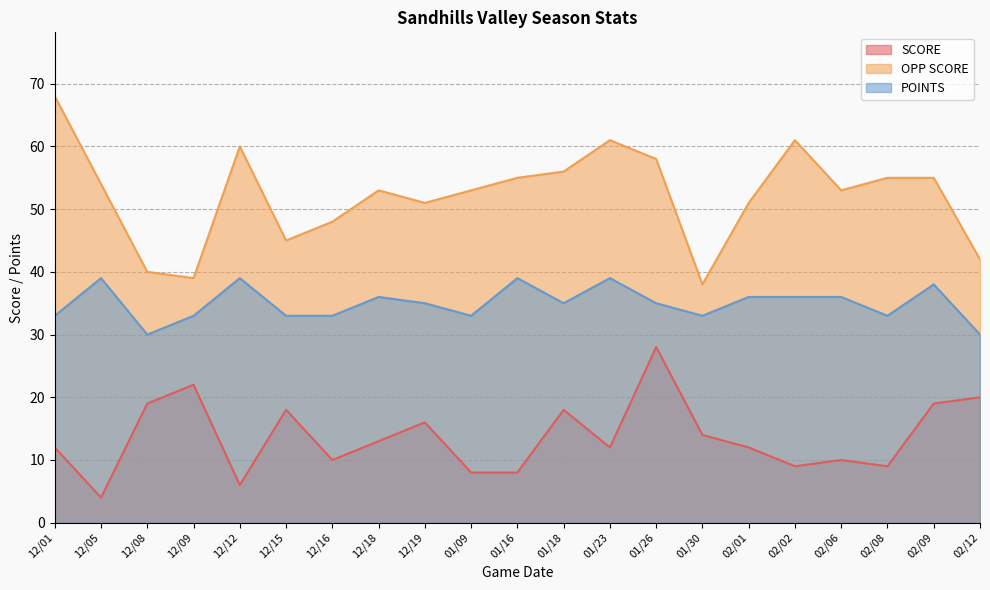

Between 02/06 and 01/30, which is larger?

01/30